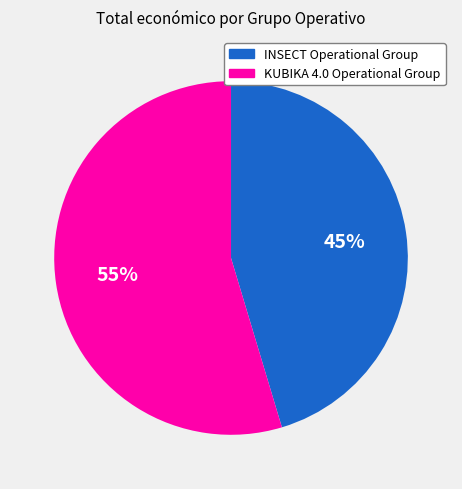

The INSECT Operational Group slice represents 33% of the pie. True or false?

False